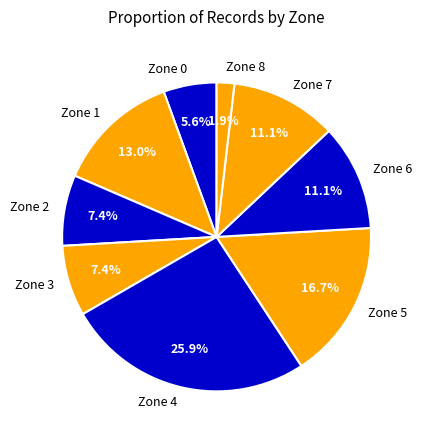

Does Zone 7 account for over 50% of the chart?

No